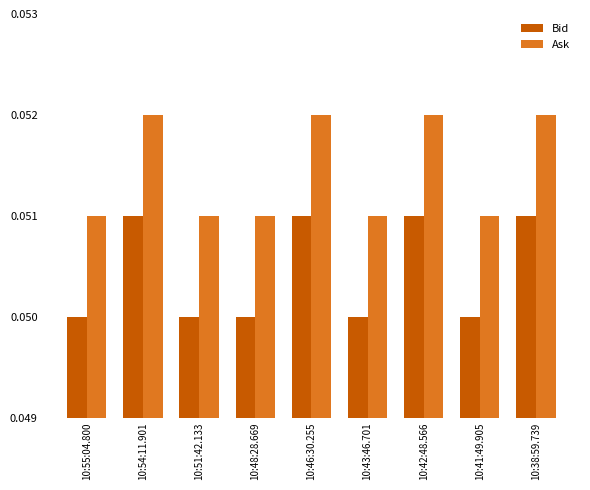

Is it true that Ask equals 0.0 at 10:38:59.739?

False